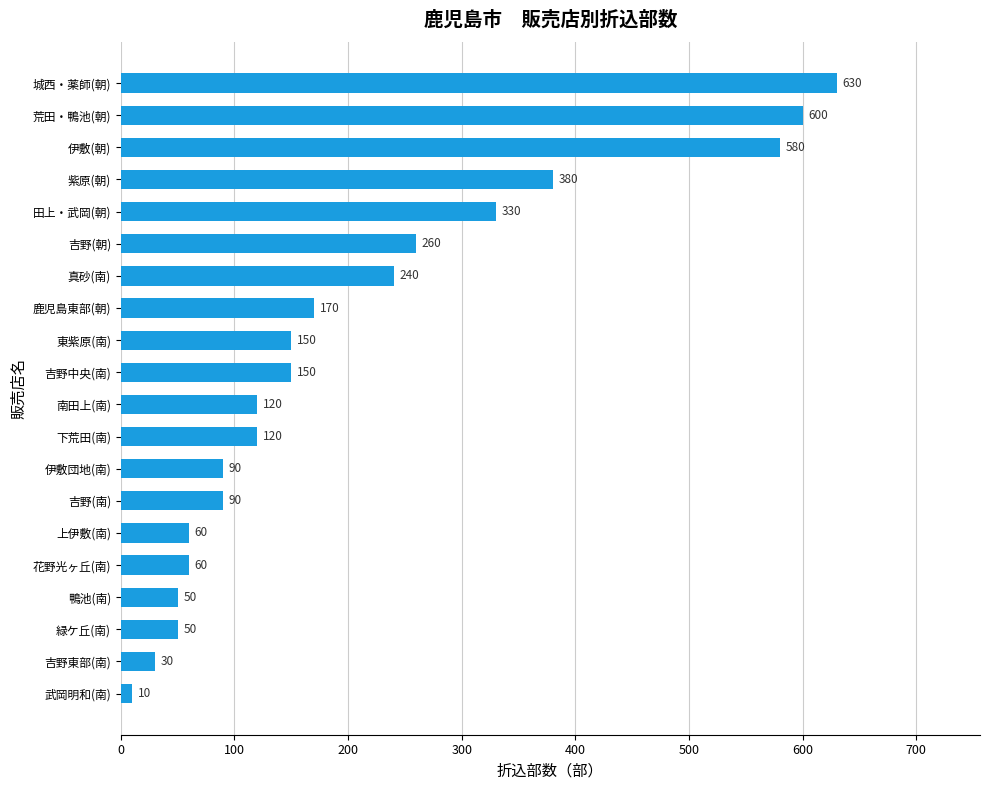

What is the difference between the maximum and minimum values?

620